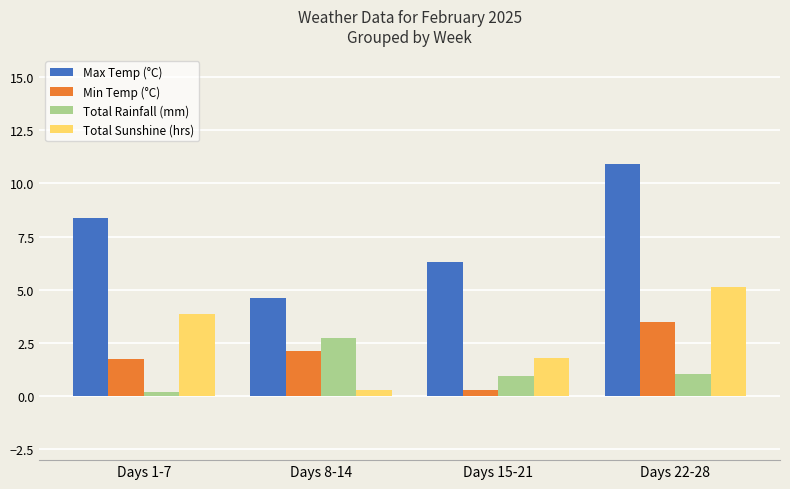

True or false: Total Rainfall (mm) has a value of 1.4 at Days 8-14.

False